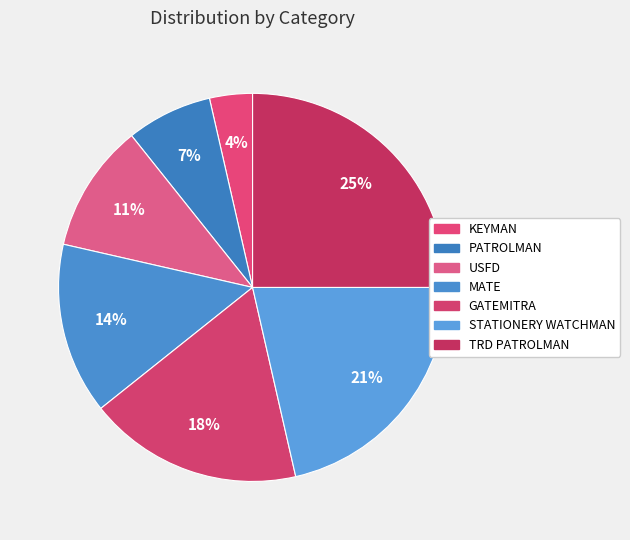

What percentage is NOT represented by TRD PATROLMAN?

75.0%